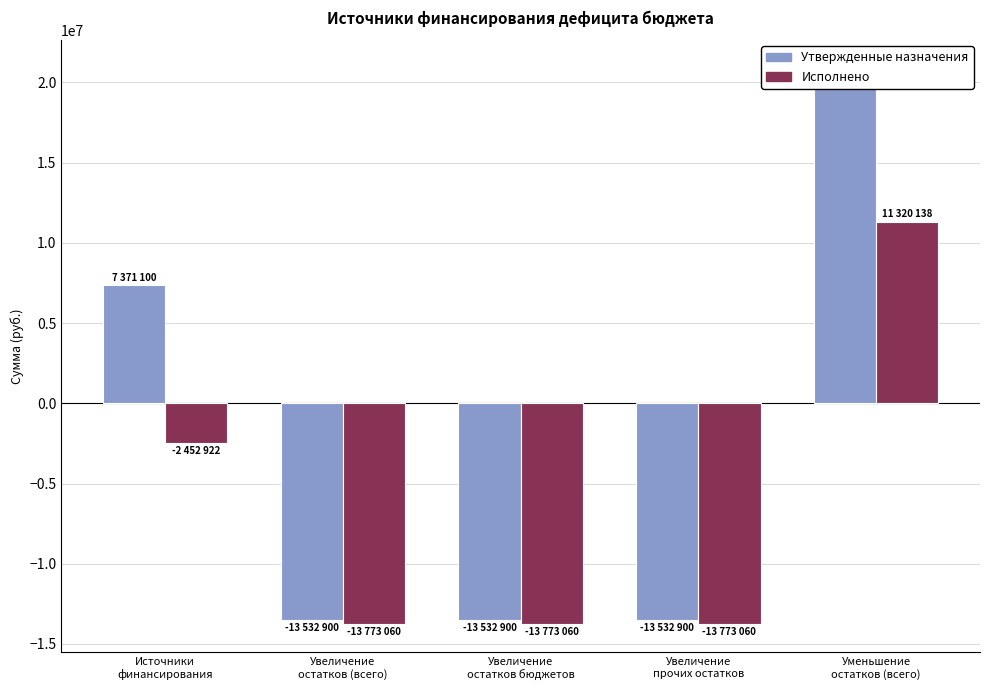

At how many categories does at least one series exceed 12154673?

1